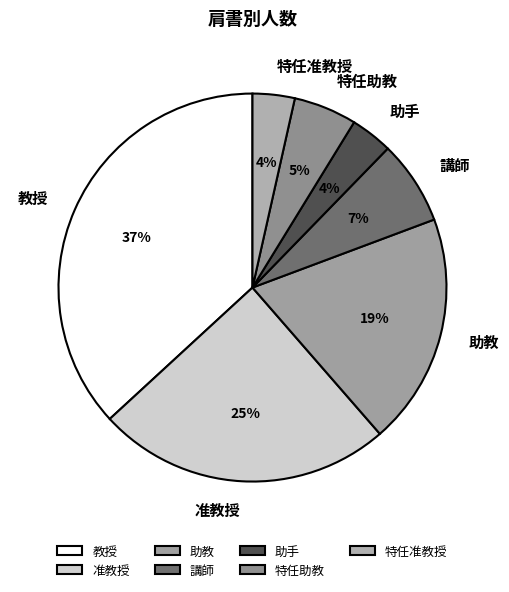

What is the ratio of the value at 准教授 to the value at 助教?

1.3